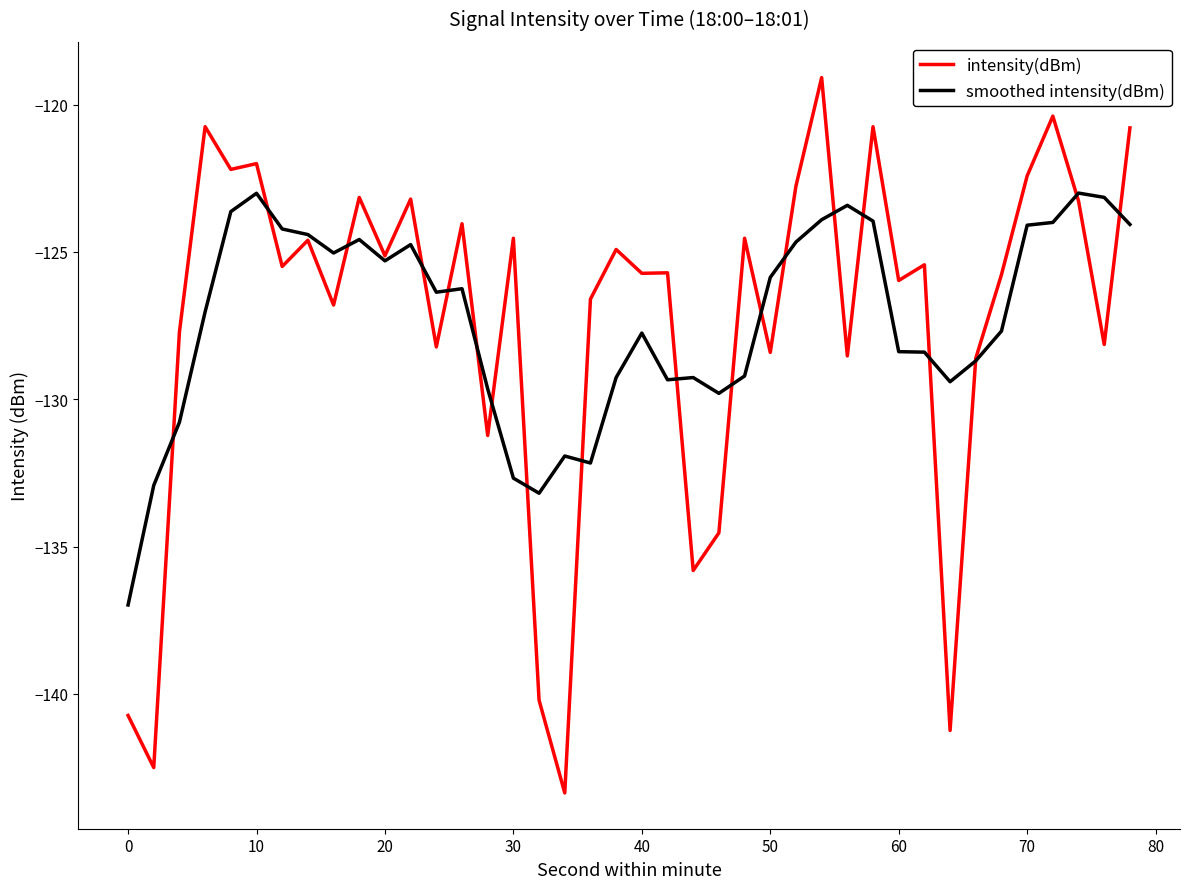

Rank the series by their maximum value, from lowest to highest.

smoothed intensity(dBm), intensity(dBm)